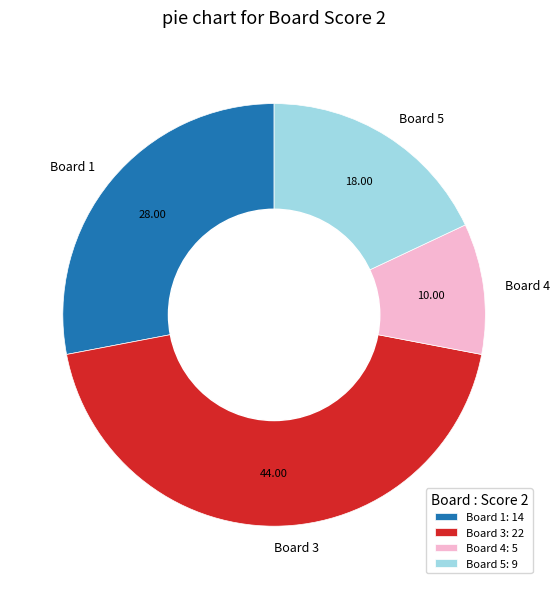

Is the sum of Board 5 and Board 1 greater than half?

No